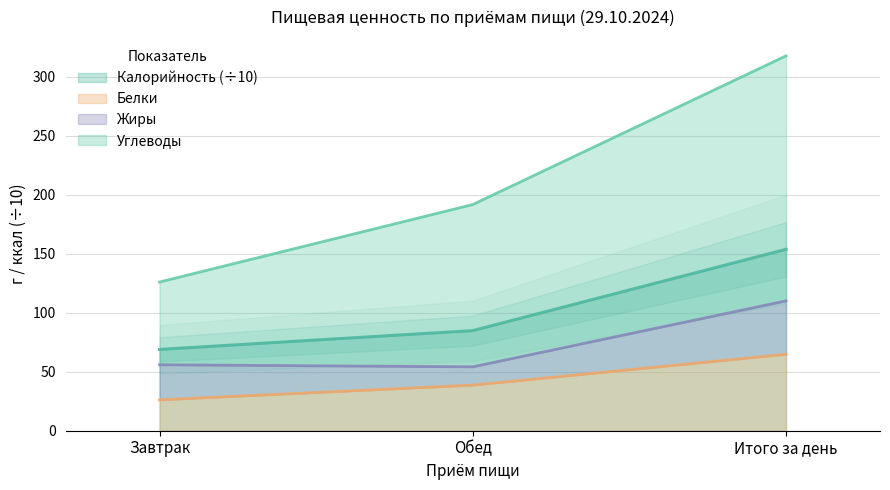

Is it true that Калорийность (÷10) equals 23.5 at Обед?

False